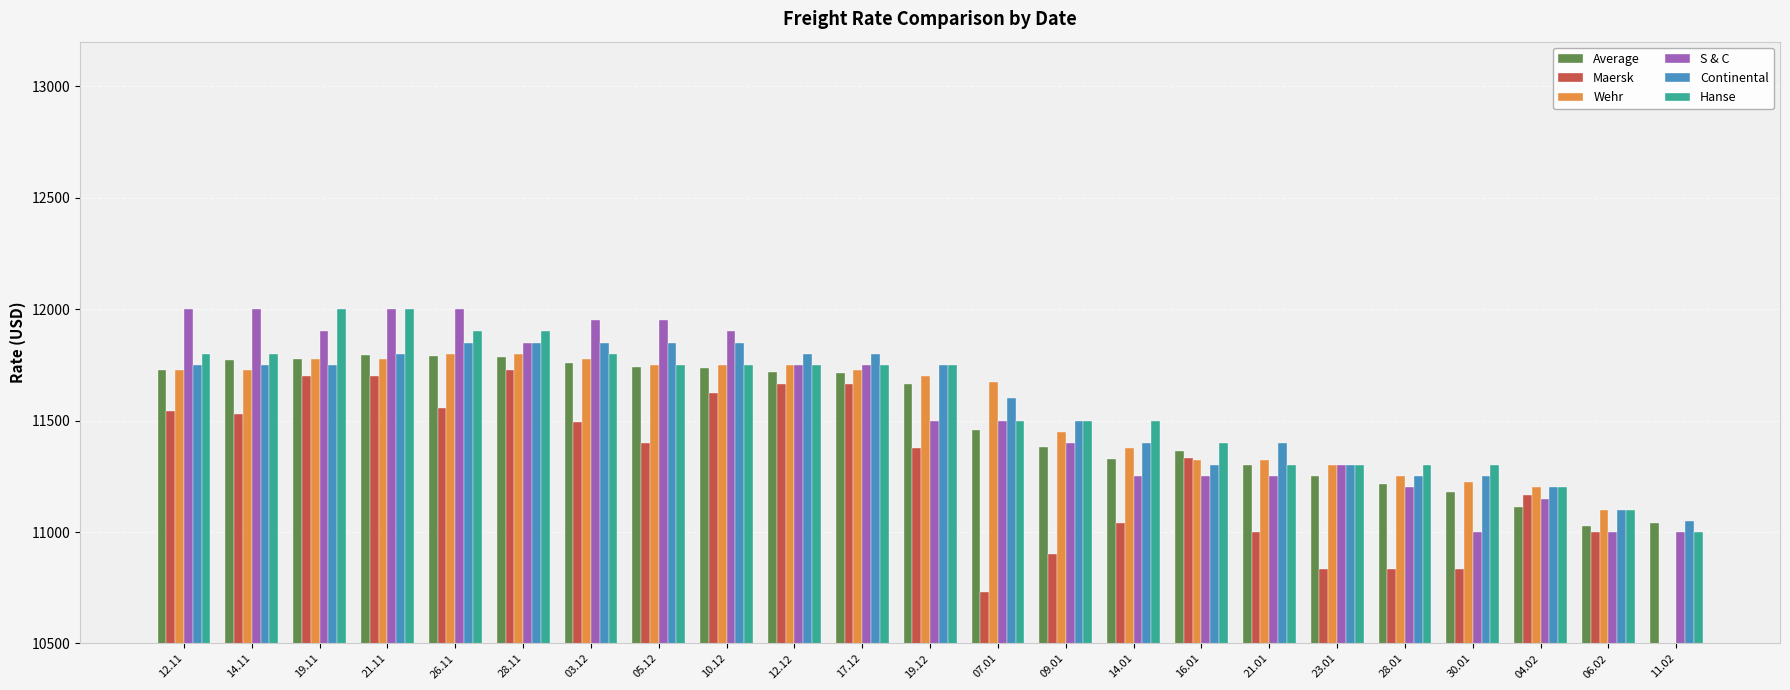

At which label does S & C reach its peak?

12.11